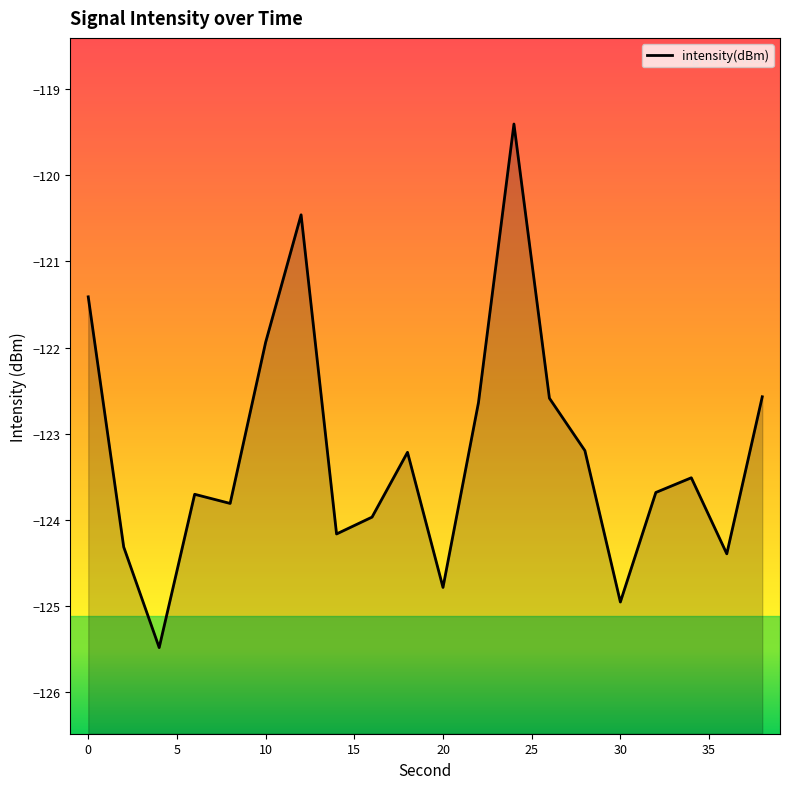

What is the difference between the maximum and second lowest values?

5.6